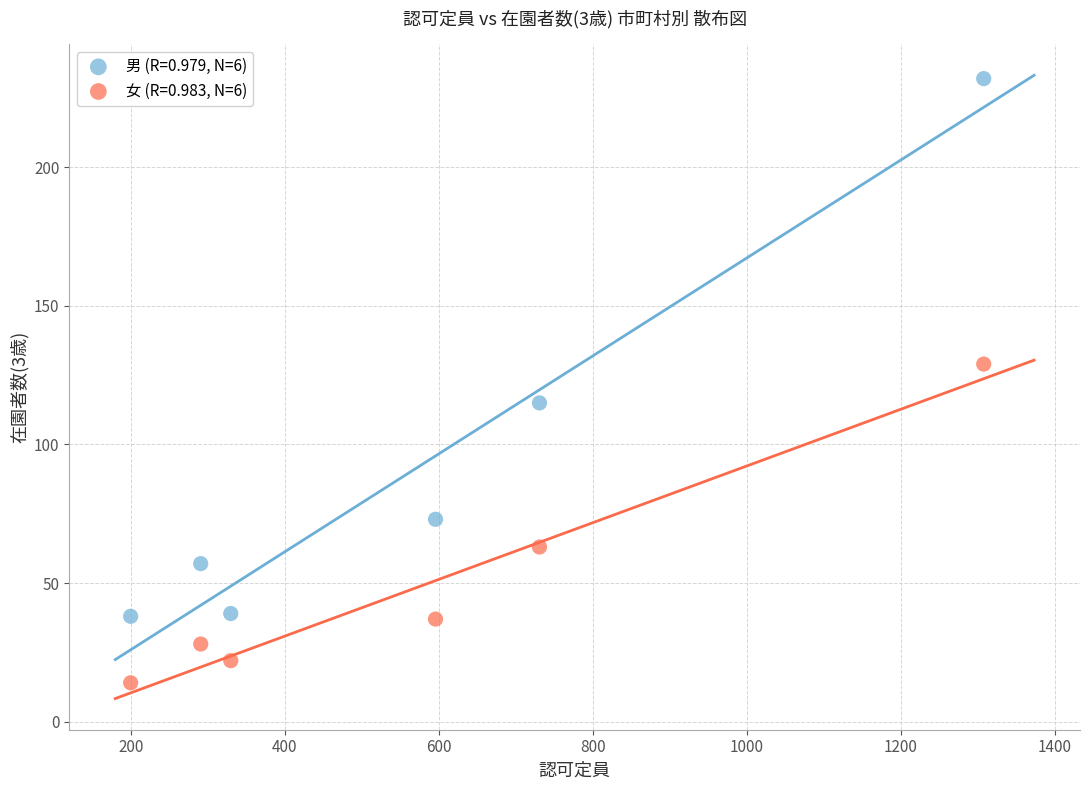

In the 男 (R=0.979, N=6) series, what Y value is closest to 135?

115